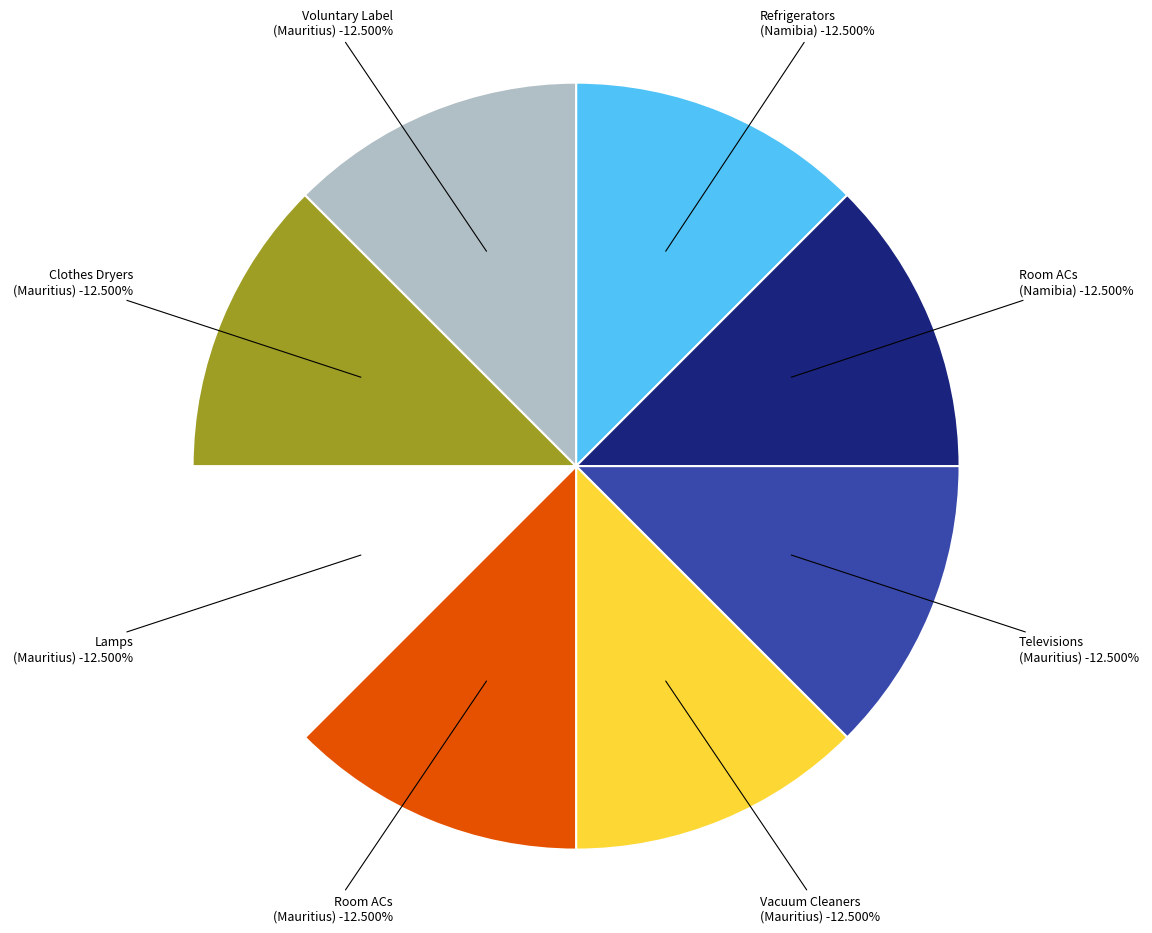

Is it true that MEPS and labeling schemes for air conditioners (Namibia) is 7% of the pie?

False